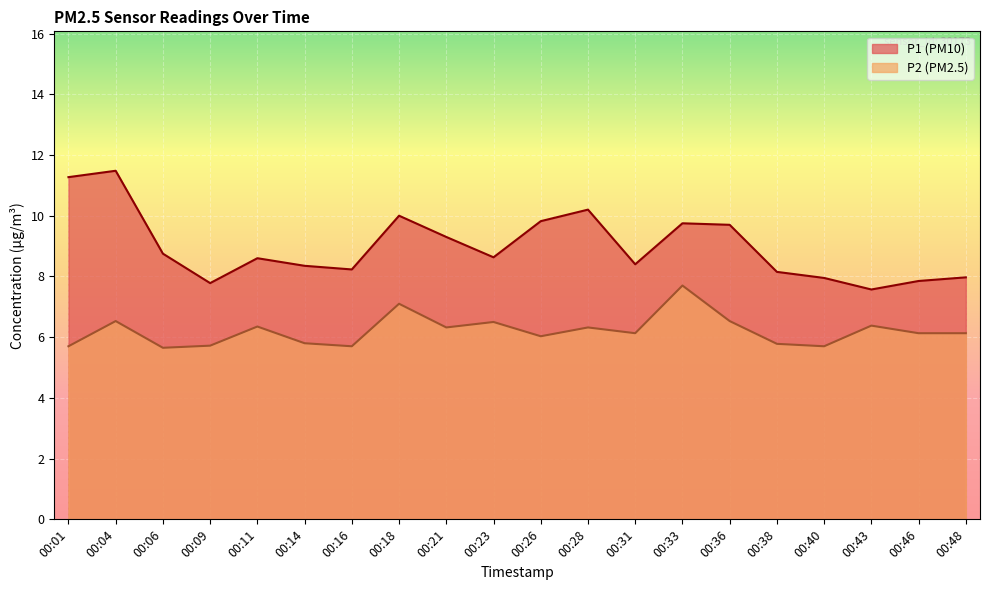

What are all the series names shown in the legend?

P1 (PM10), P2 (PM2.5)